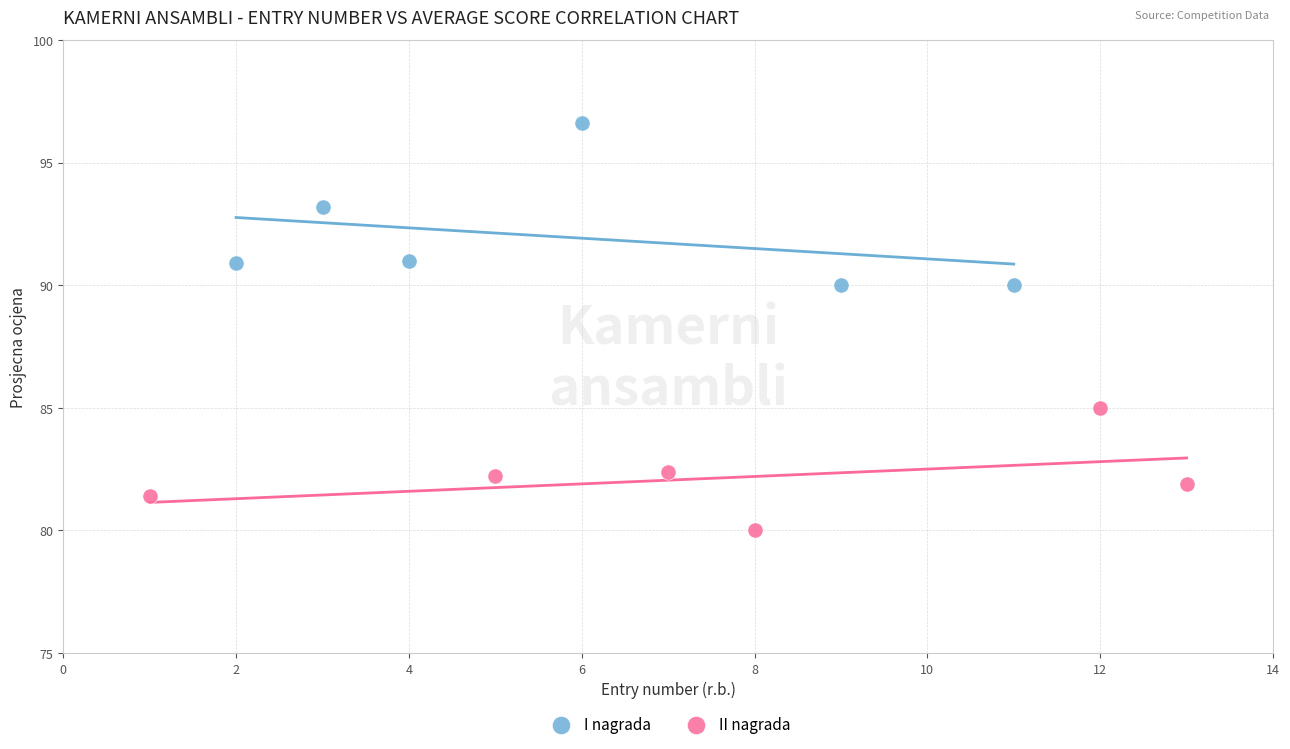

Which series contains the highest Y value?

I nagrada